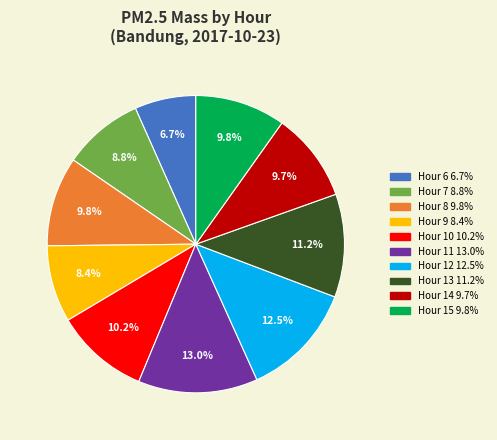

Count the number of slices in the pie.

10